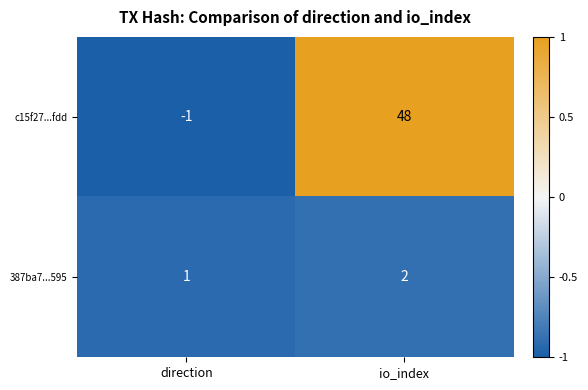

Between direction and io_index, which series saw the biggest shift?

c15f27...fdd